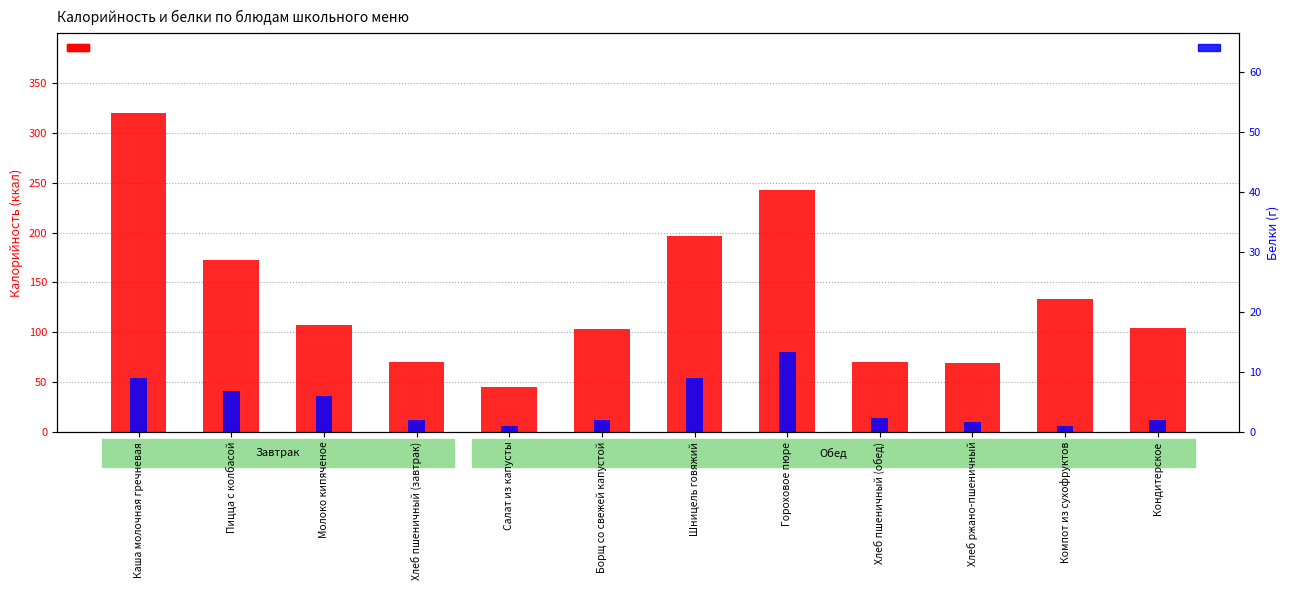

What is the spread (max minus min) of values at Борщ со свежей капустой?

101.8